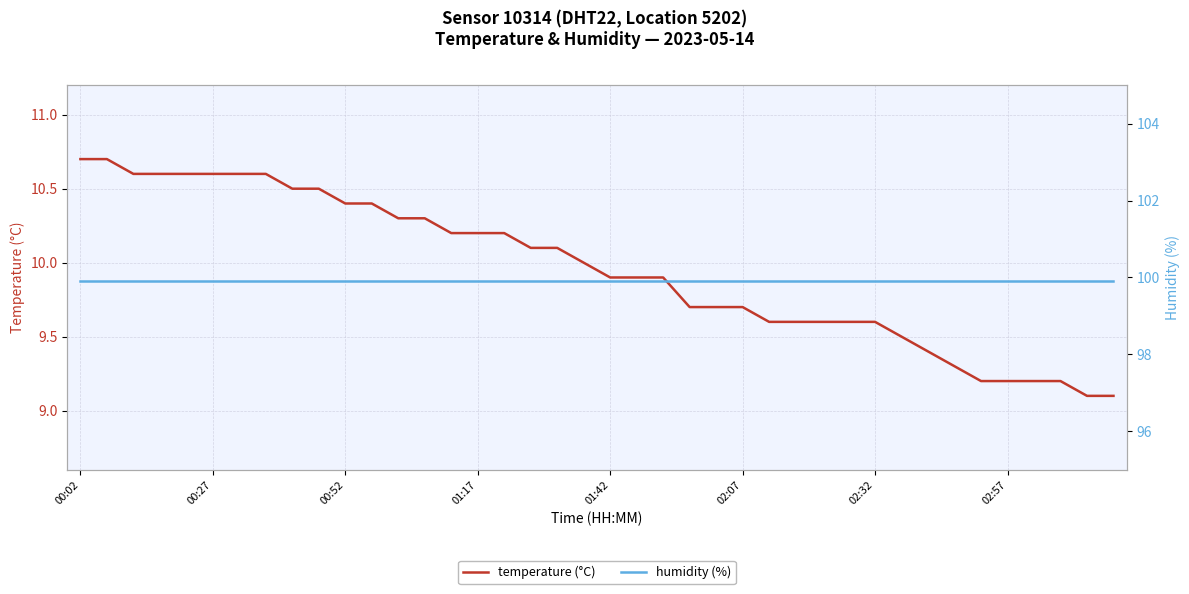

How many lines are shown in the chart?

2